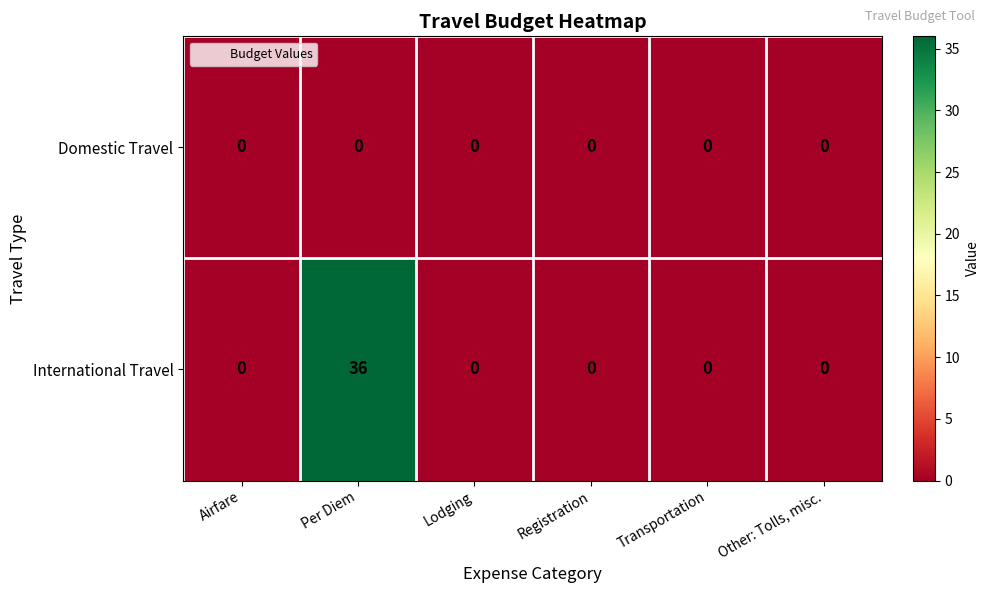

What is the highest value of the International Travel series?

36